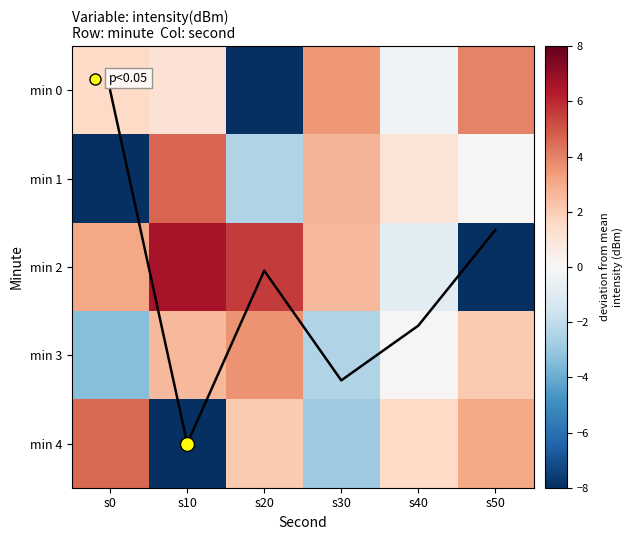

Rank the categories by min 0 value from lowest to highest.

s20, s40, s10, s0, s30, s50